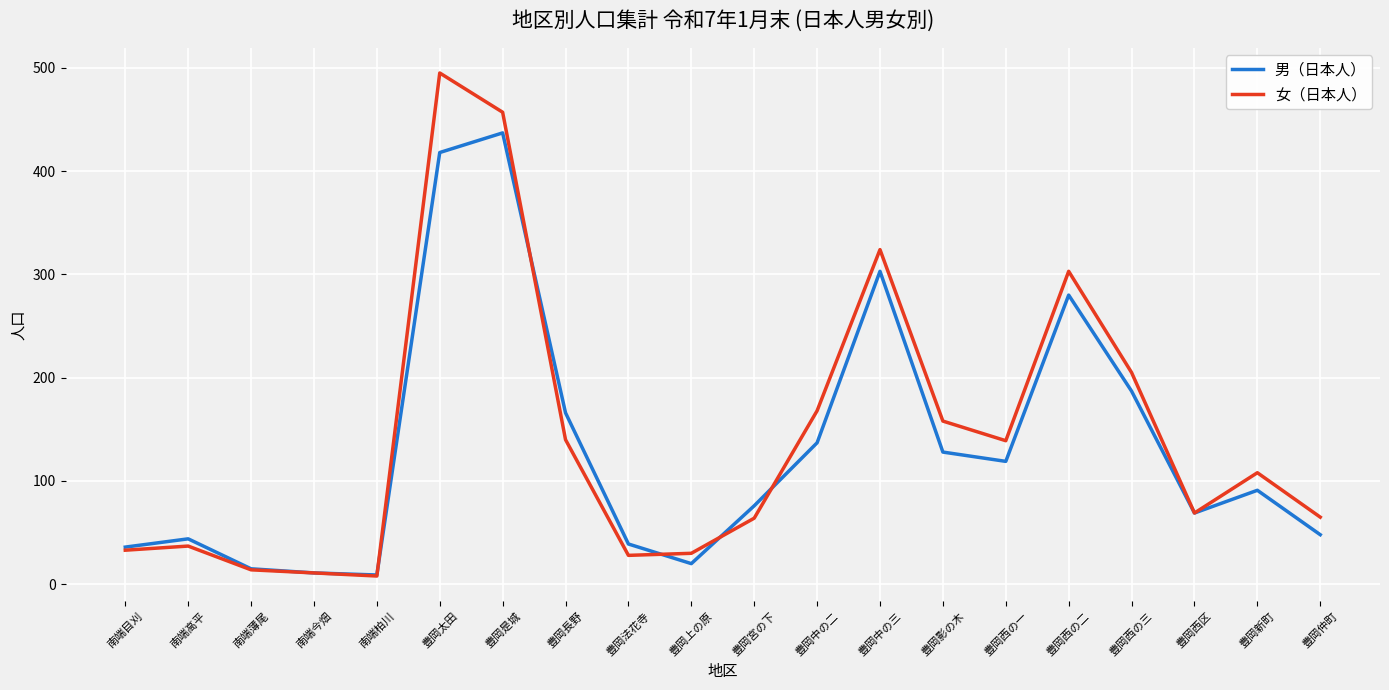

Which category has the highest value in the 男（日本人） series?

豊岡是城